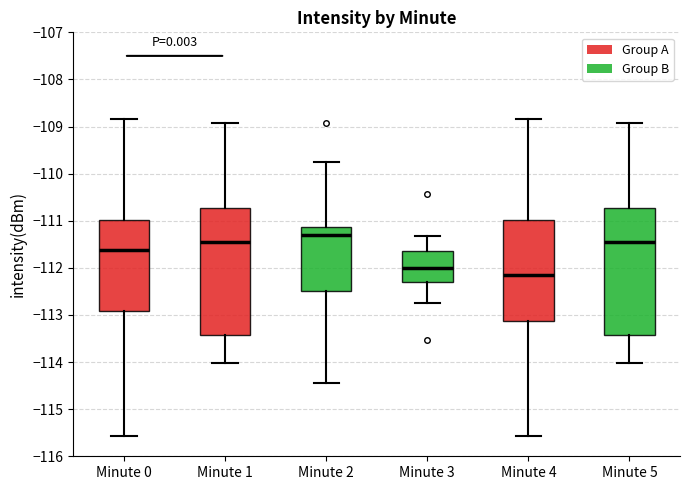

Reading left to right, read every box against the y-axis: the position of its median line, the range the box covers, and the ends of its whiskers. The values are not printed on the chart, so give them approximately, as read against the axis.

Minute 0: median -111.6, box -112.9 to -111.0, whiskers -115.6 to -108.8
Minute 1: median -111.4, box -113.4 to -110.7, whiskers -114.0 to -108.9
Minute 2: median -111.3, box -112.5 to -111.1, whiskers -114.4 to -109.8
Minute 3: median -112.0, box -112.3 to -111.6, whiskers -112.7 to -111.3
Minute 4: median -112.2, box -113.1 to -111.0, whiskers -115.6 to -108.8
Minute 5: median -111.4, box -113.4 to -110.7, whiskers -114.0 to -108.9